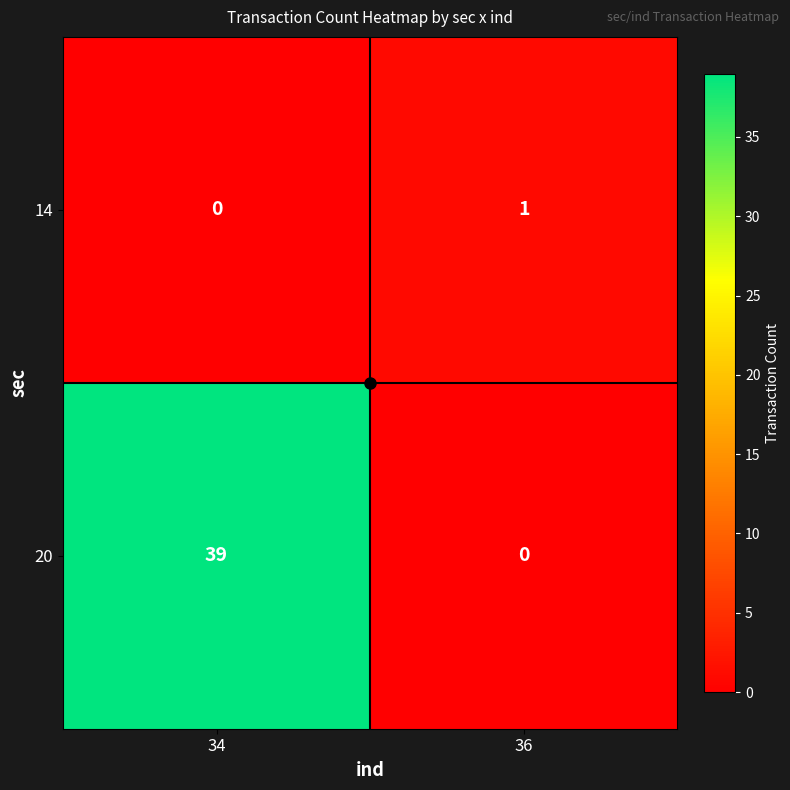

At how many categories does at least one series exceed 8?

1